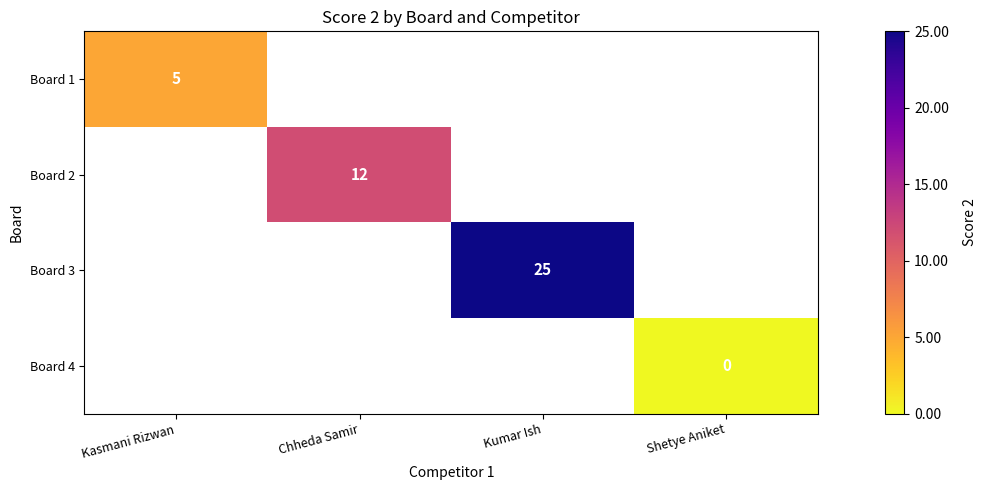

Which label corresponds to the largest value in the chart?

Kumar Ish